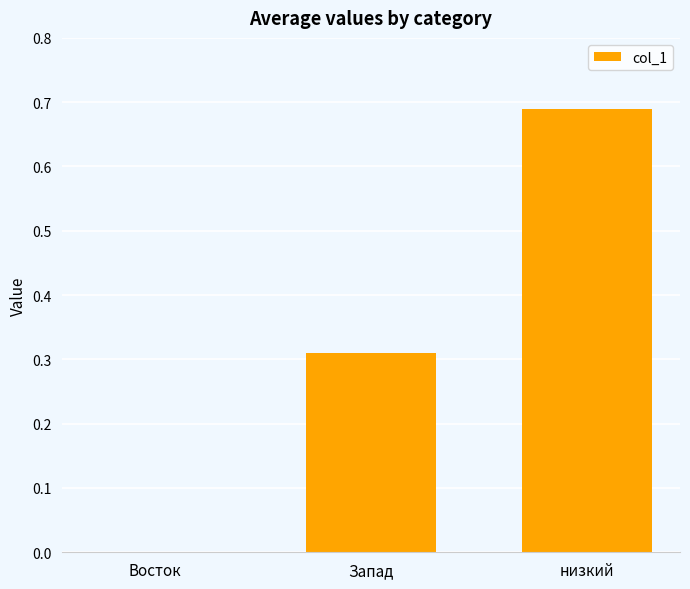

At which category does the chart reach its peak across all series?

низкий